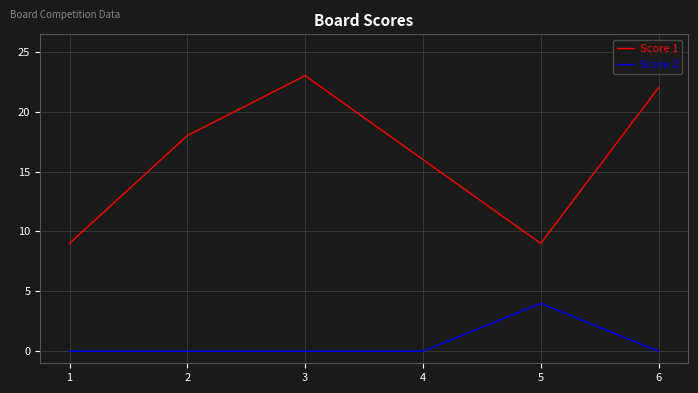

Count the number of data series in this chart.

2